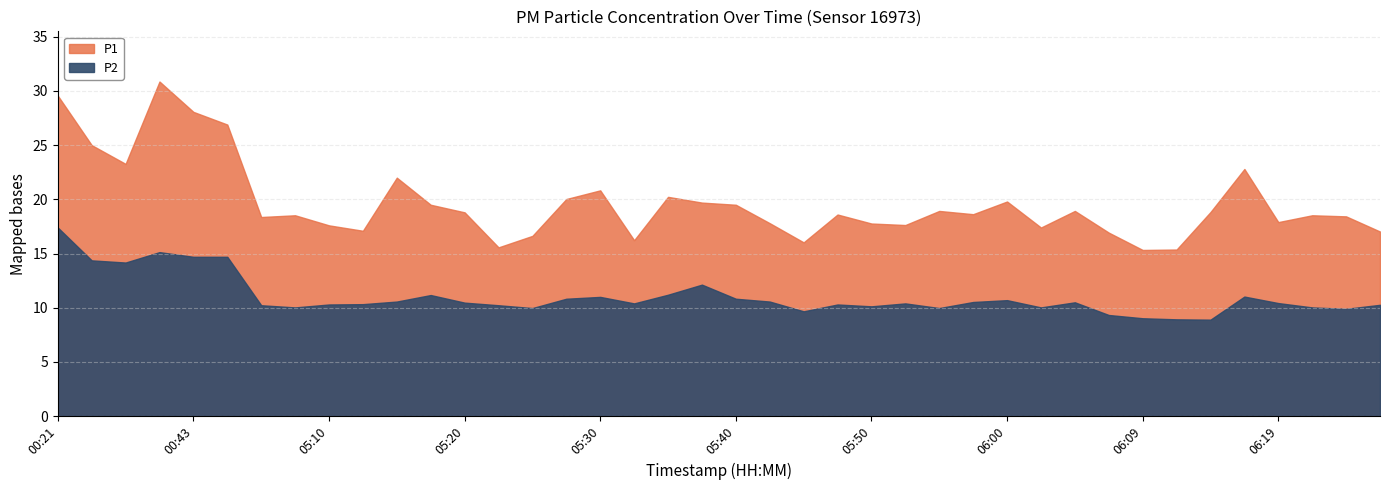

Which series has the largest range (max minus min)?

P1